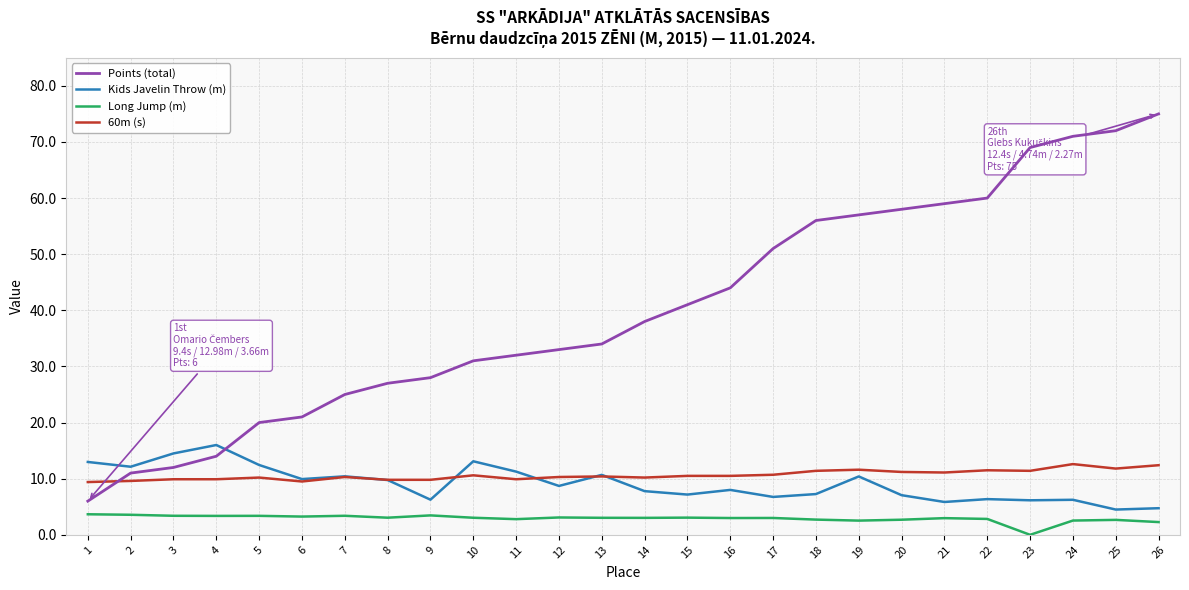

Rank the series by their maximum value, from lowest to highest.

Long Jump (m), 60m (s), Kids Javelin Throw (m), Points (total)